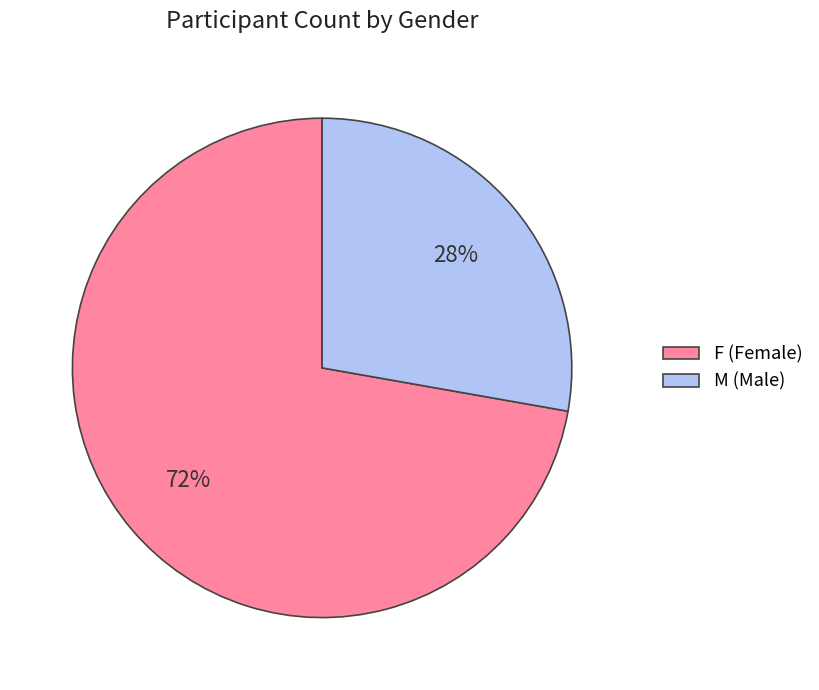

What is the smallest slice in the pie chart?

M